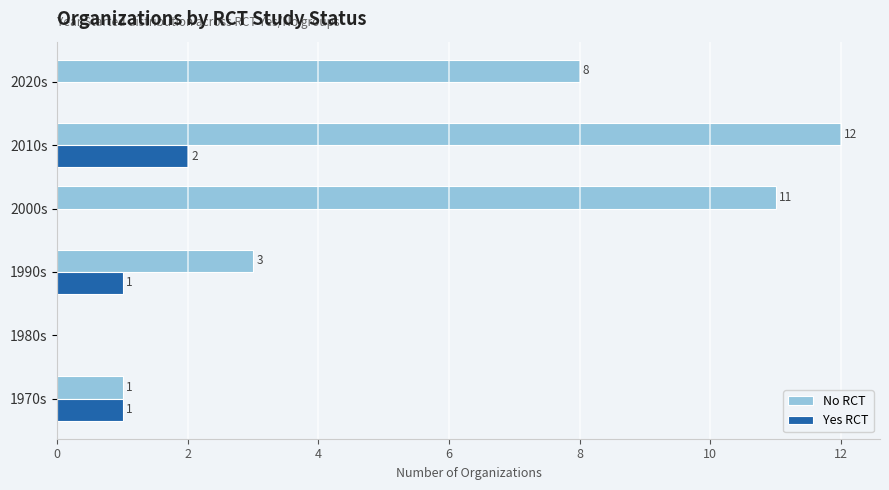

At which category is the sum across all series the highest?

2010s